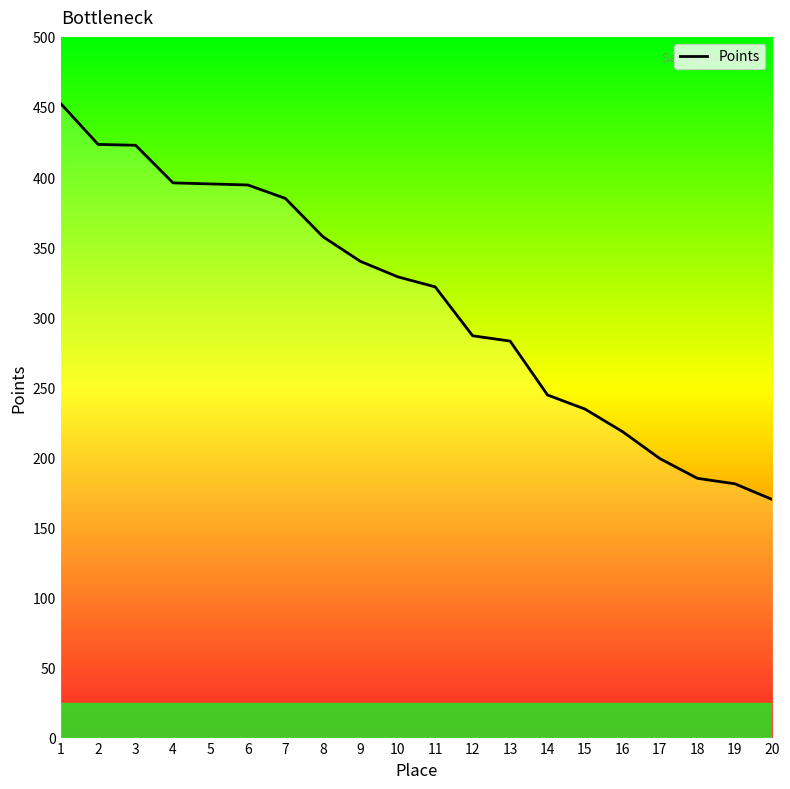

At which label does the data first exceed 328?

1